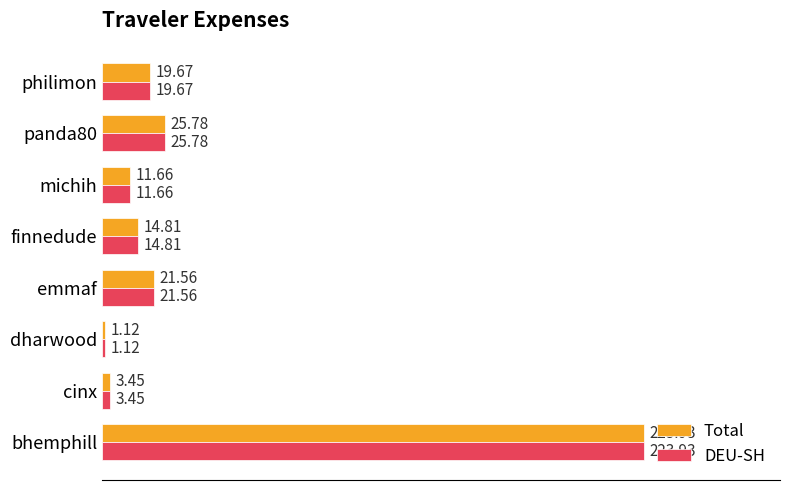

Rank the categories by Total value from highest to lowest.

bhemphill, panda80, emmaf, philimon, finnedude, michih, cinx, dharwood